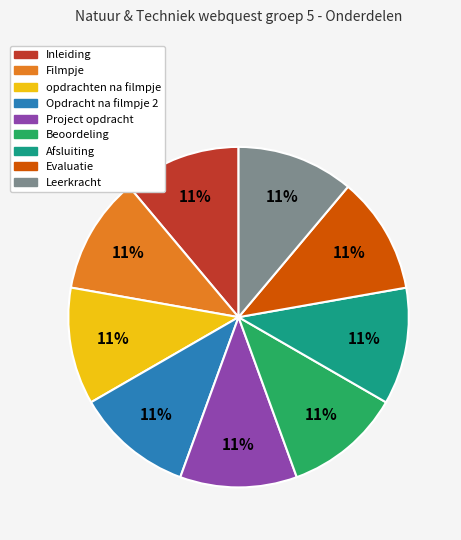

To the nearest percent, what is the average slice percentage?

11%